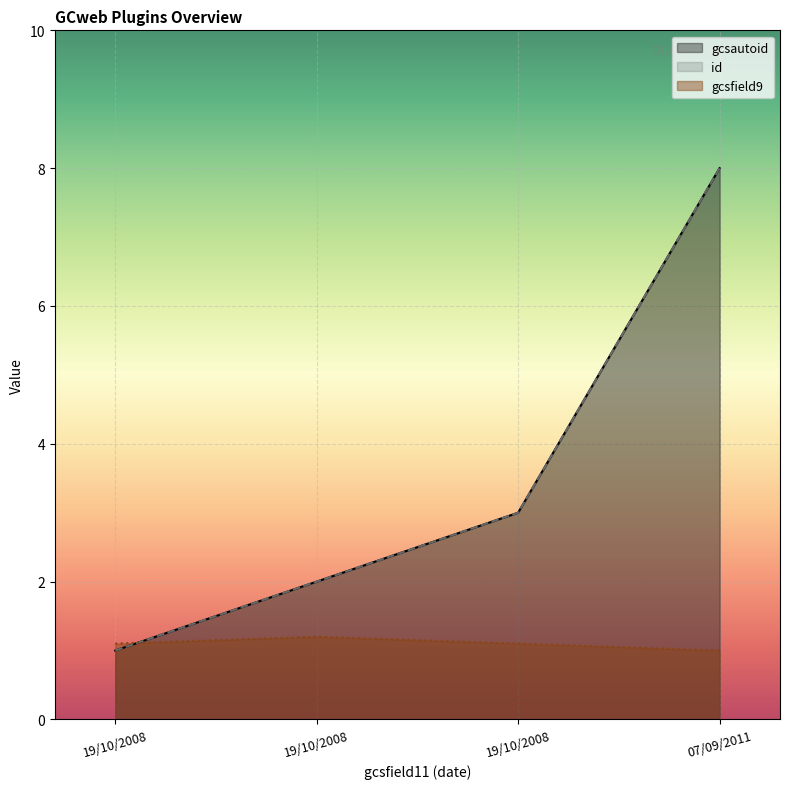

List the series in order of their peak value, lowest first.

gcsfield9, gcsautoid, id